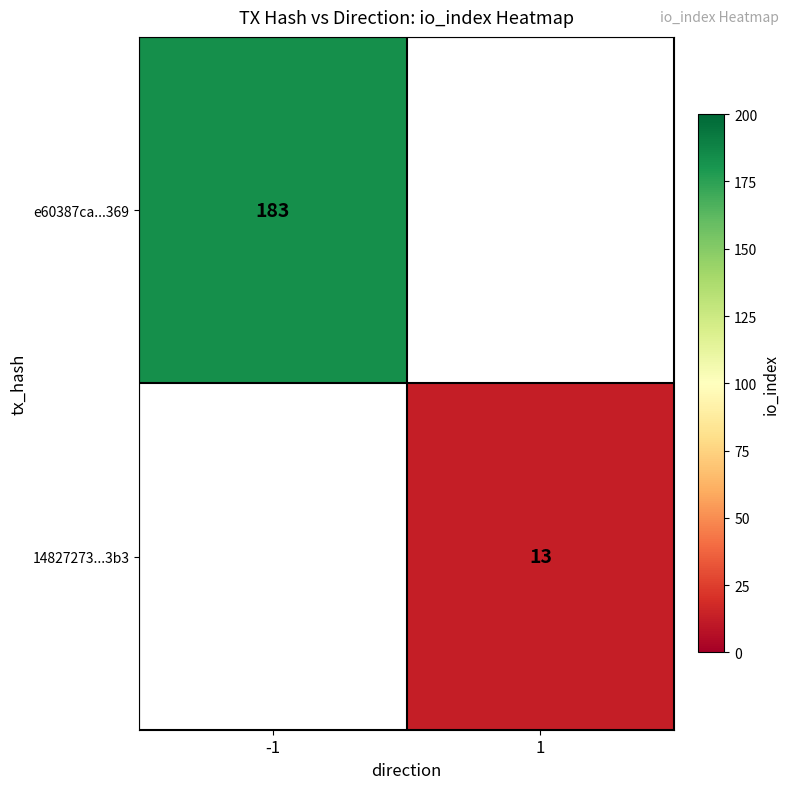

Is it true that 14827273...3b3 equals 13 at 1?

True